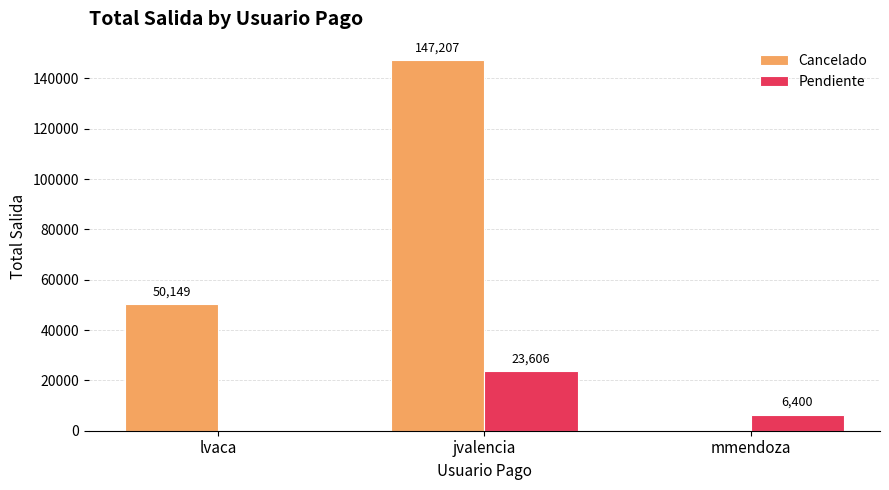

What is the sum of all Pendiente values?

30006.0